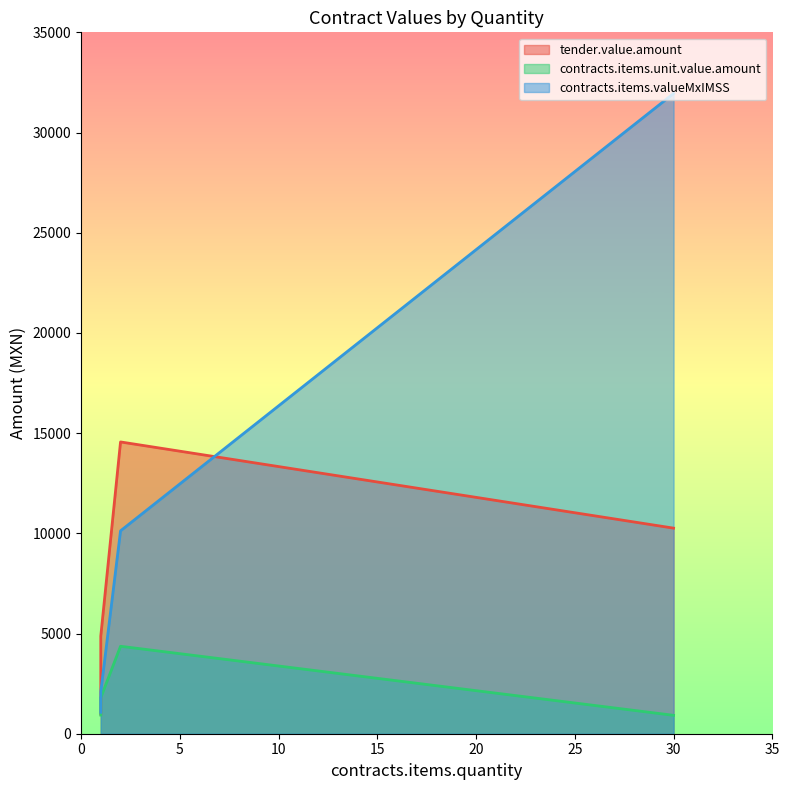

List the series in order of their peak value, highest first.

contracts.items.valueMxIMSS, tender.value.amount, contracts.items.unit.value.amount